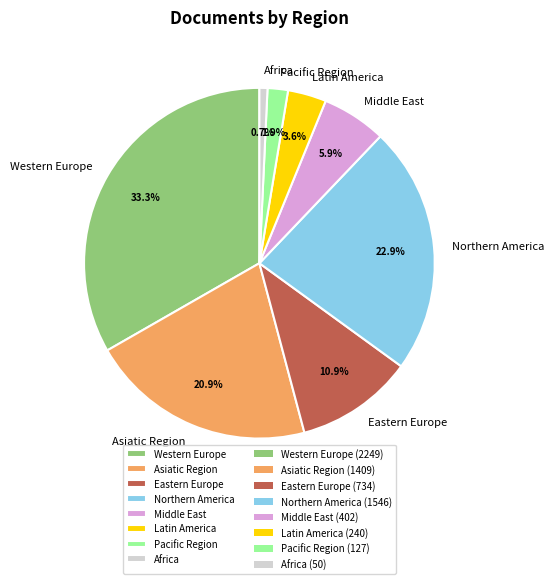

To the nearest percent, what is the average slice percentage?

12%